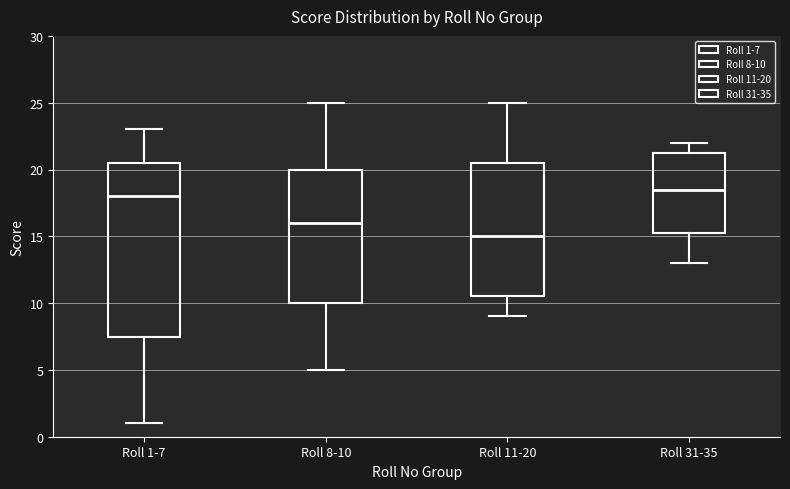

Where does the median line of the box for Roll 8-10 sit on the y-axis? The values are not printed on the chart, so give them approximately, as read against the axis.

16.0